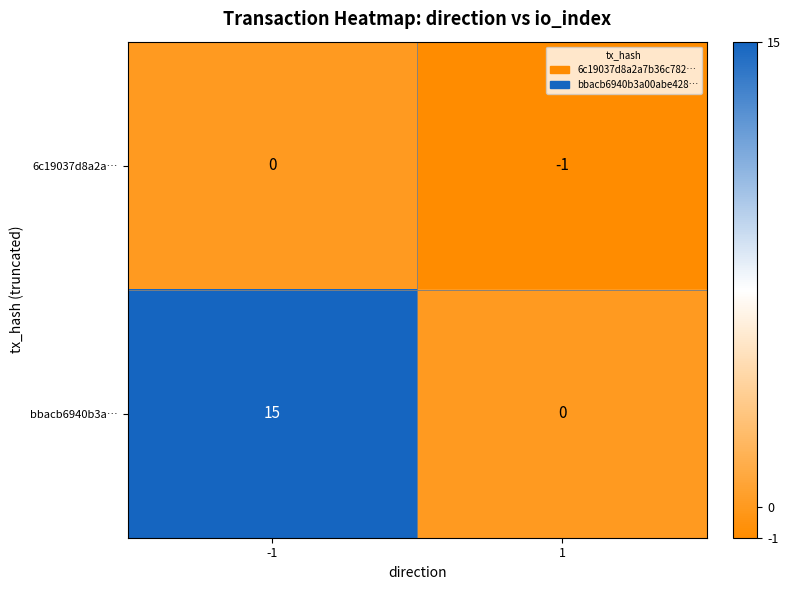

What is the sum of all bbacb6940b3a… values?

15